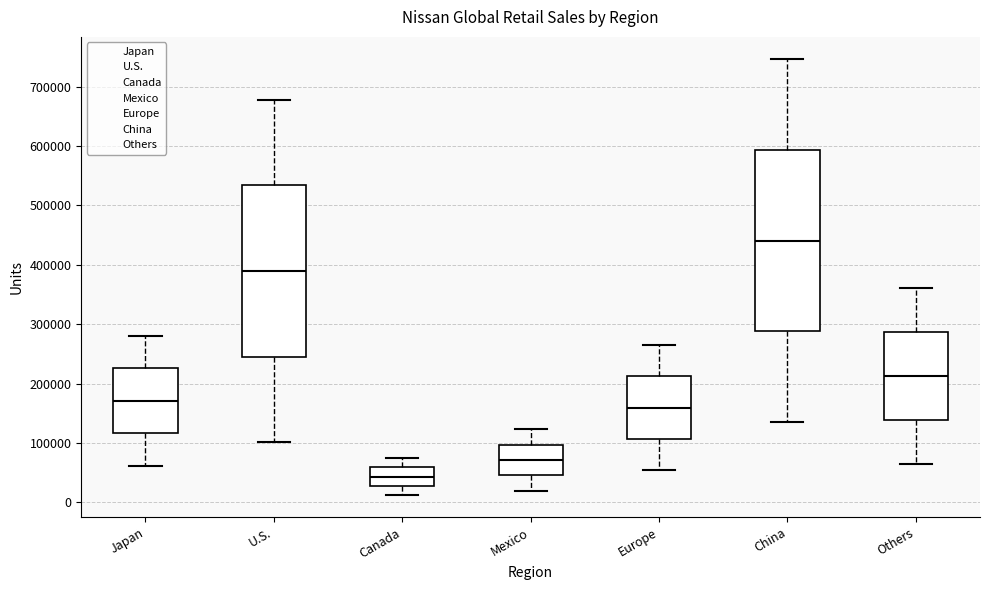

Where does the median line of the box for Mexico sit on the y-axis? The values are not printed on the chart, so give them approximately, as read against the axis.

70000